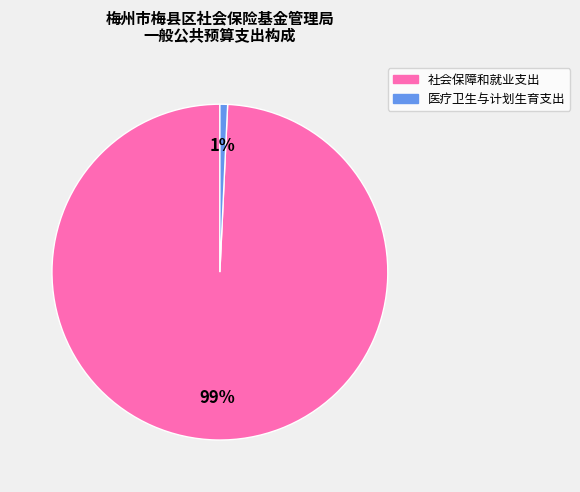

How many segments does this pie chart have?

2